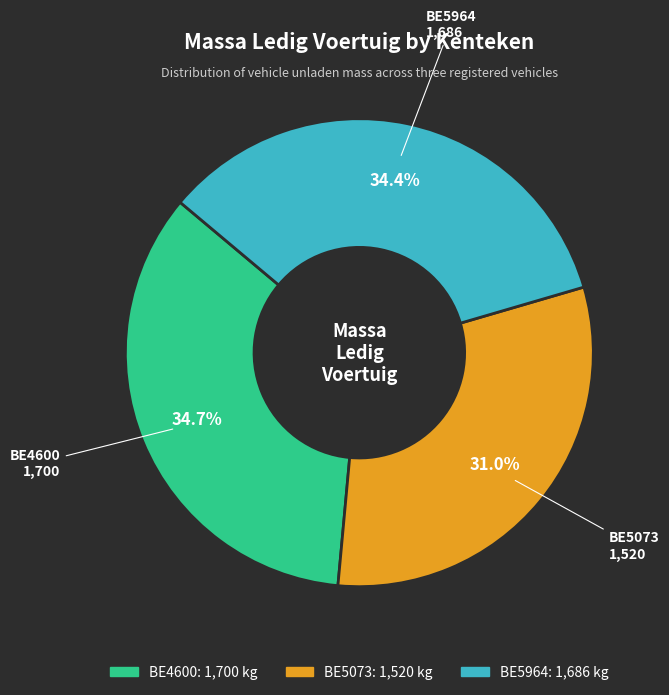

Is there any slice that represents more than half of the pie?

No